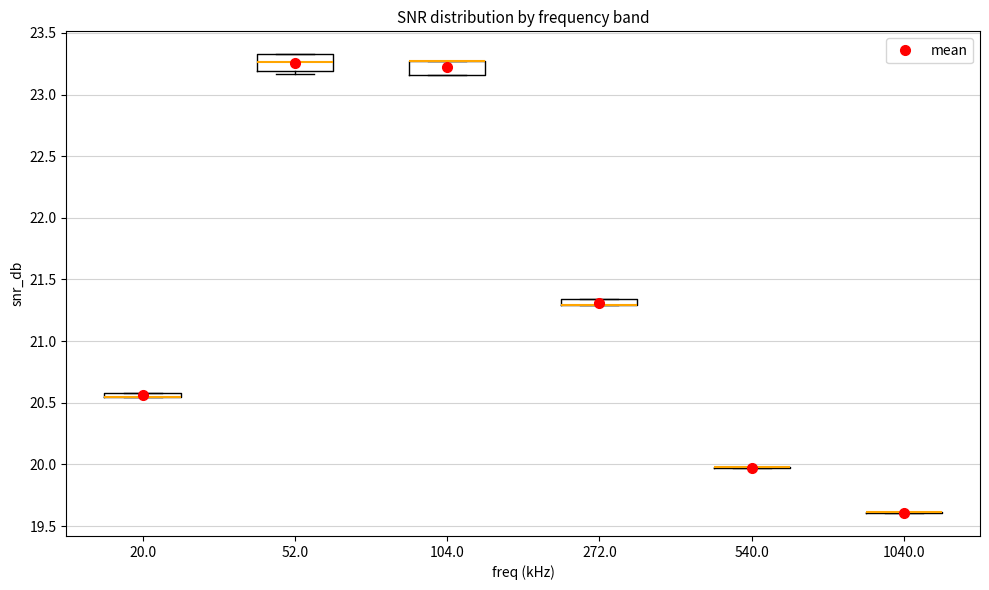

Where is the lower edge of the box at x = 52.0 on the y-axis? The values are not printed on the chart, so give them approximately, as read against the axis.

23.20